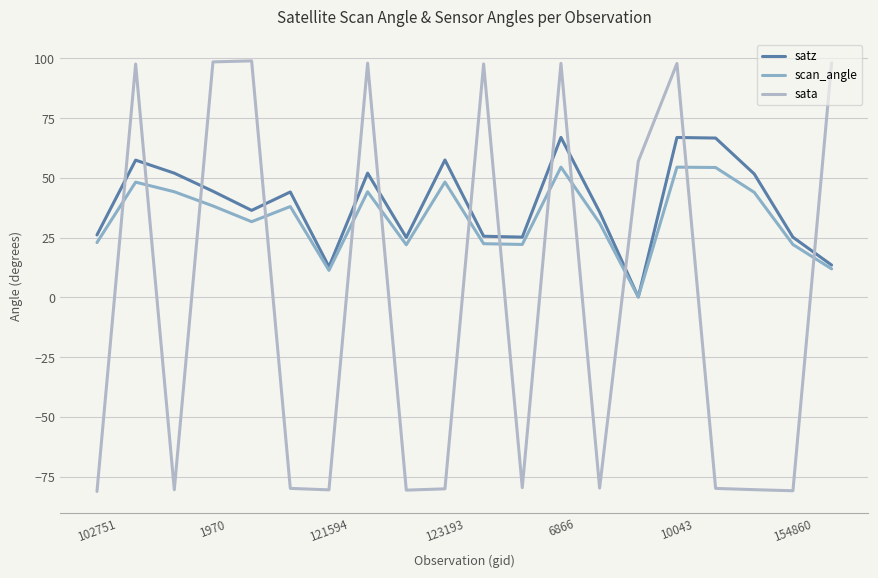

After their last crossing, which series has the higher values: sata or scan_angle?

sata